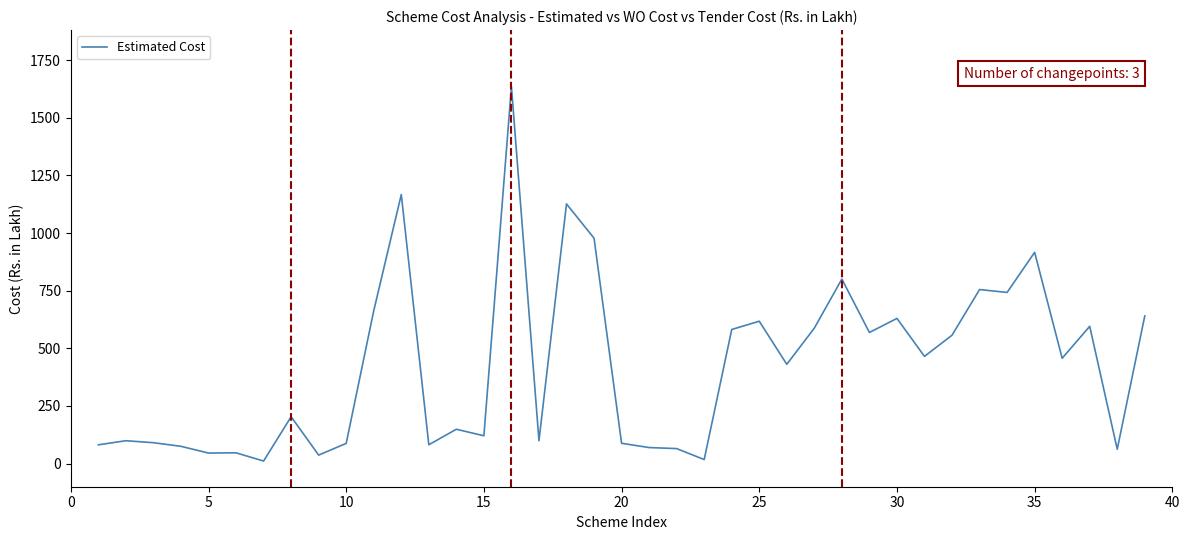

What is the difference between the maximum and minimum values?

1623.3